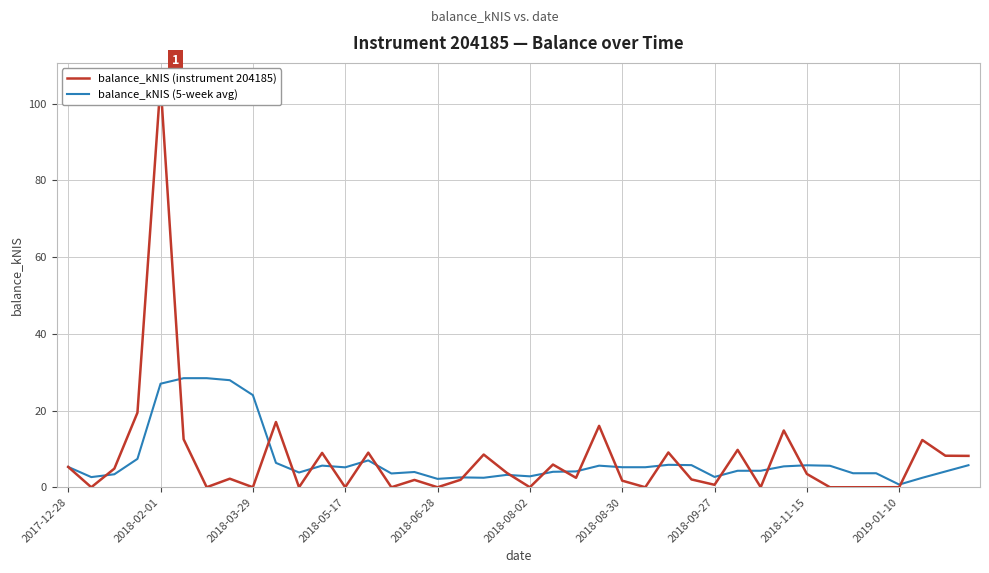

What is the sum of all balance_kNIS (5-week avg) values?

287.7